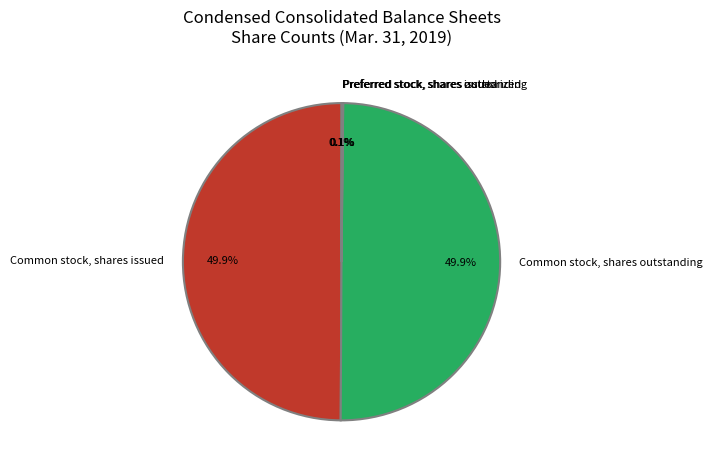

What is the ratio of the value at Common stock, shares issued to the value at Common stock, shares outstanding?

1.0